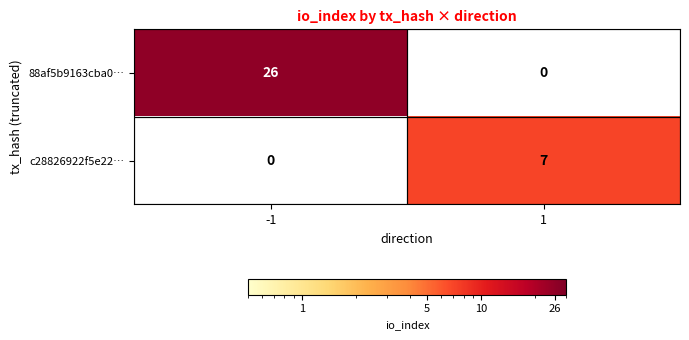

Rank the series by their maximum value, from lowest to highest.

c28826922f5e22…, 88af5b9163cba0…